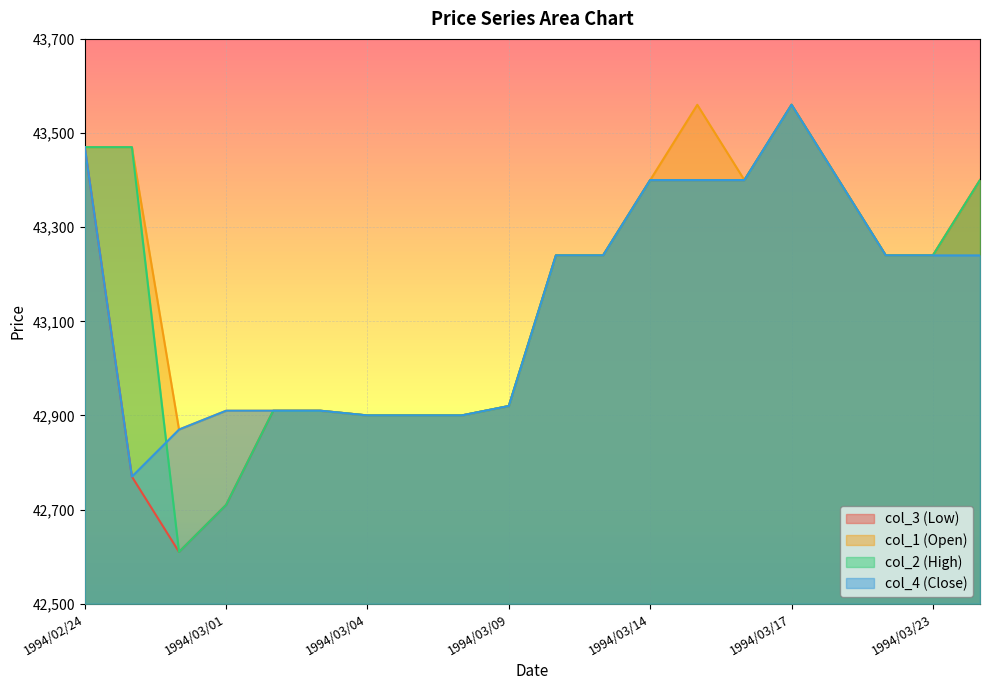

What is the label of the 8th point from the right?

1994/03/14